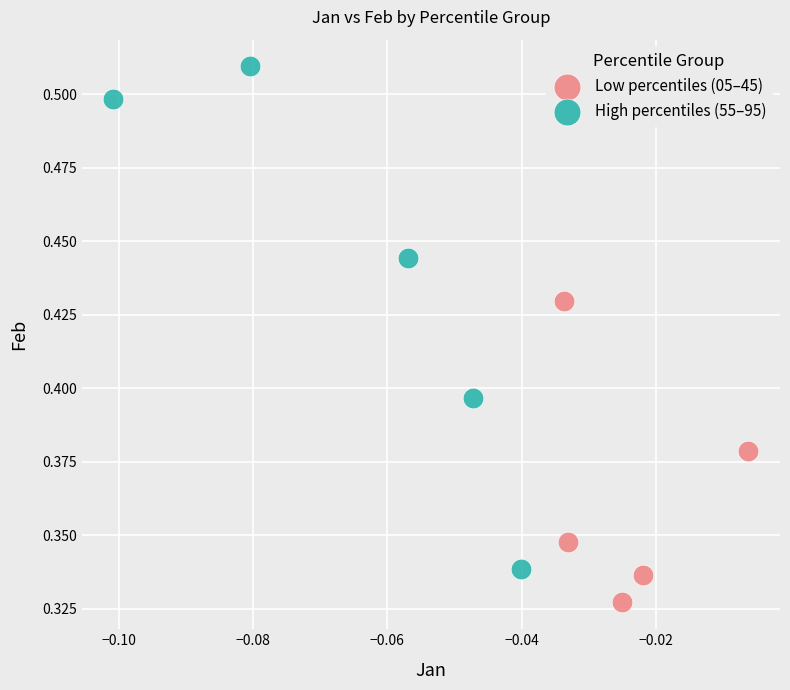

Which series contains the highest Y value?

High percentiles (55–95)